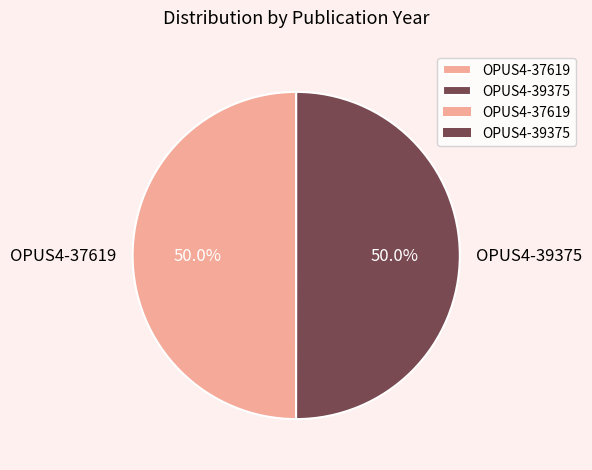

To the nearest percent, what is the combined percentage of OPUS4-39375 and OPUS4-37619?

100%